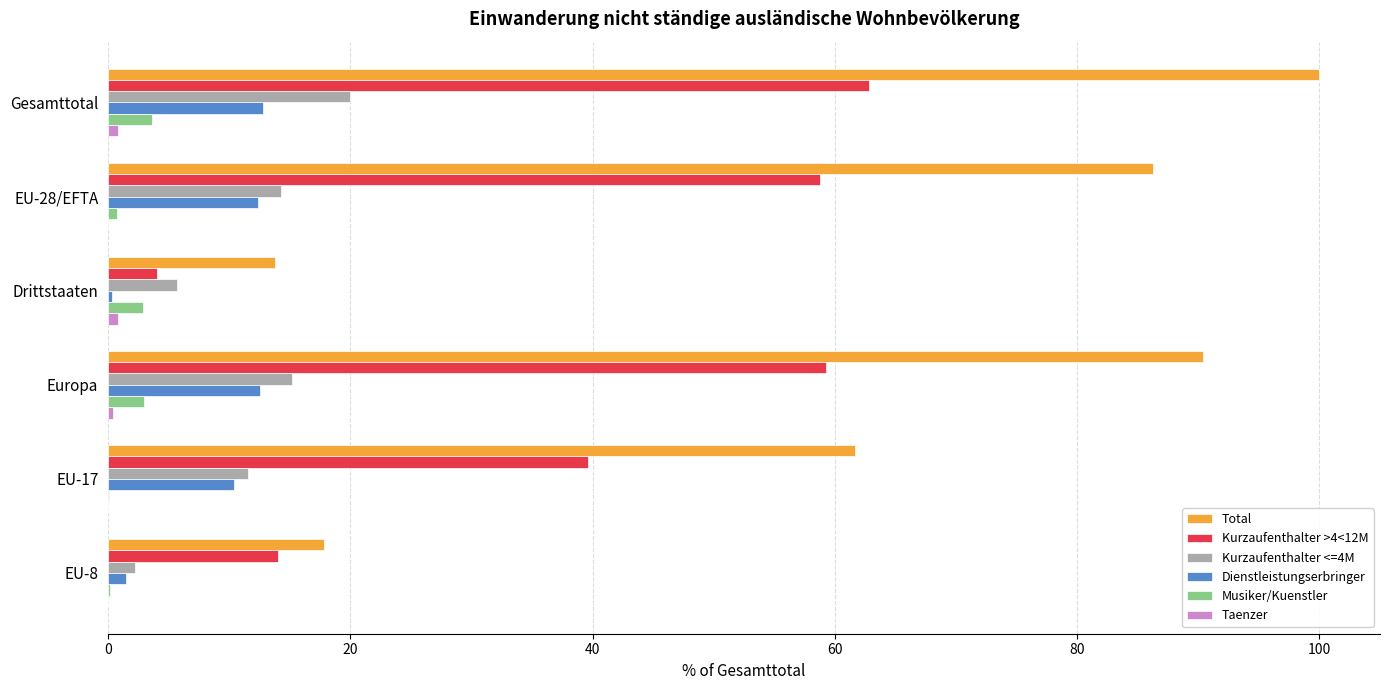

Which series has the largest total across all categories?

Total